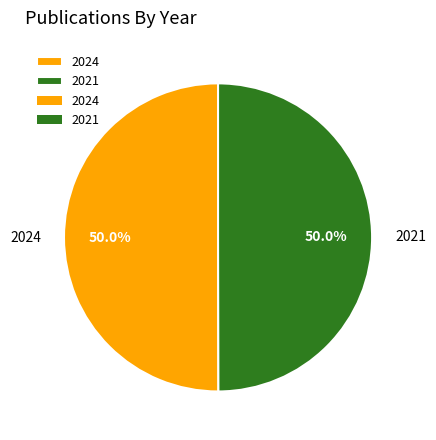

Approximately how many times larger is the value at 2021 compared to 2024?

1.0